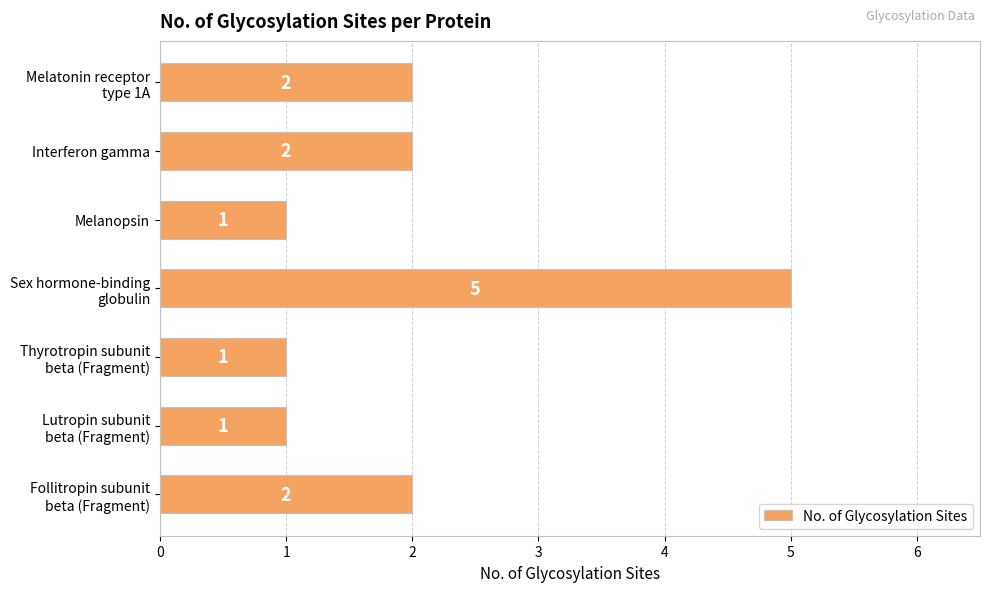

Reading top to bottom, what are all the values shown in this chart?

2	2	1	5	1	1	2